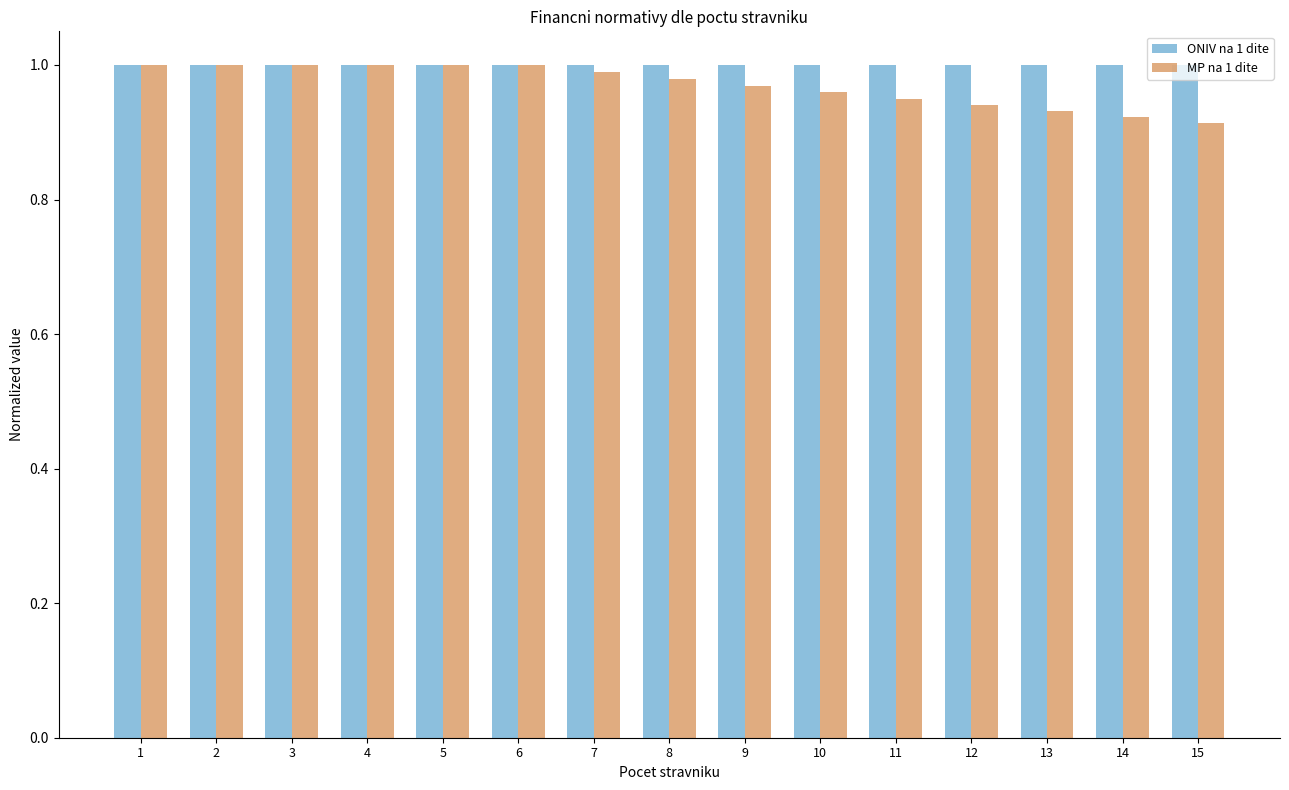

Where is MP na 1 dite nearest to the value 0?

15